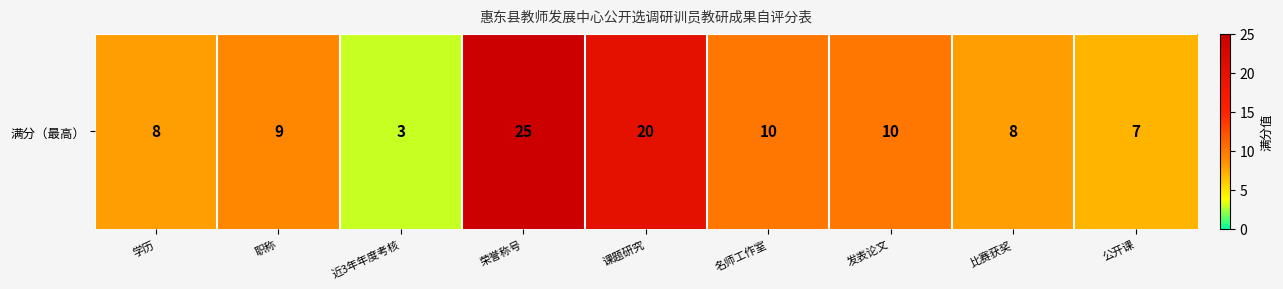

Which label corresponds to the largest value in the chart?

荣誉称号